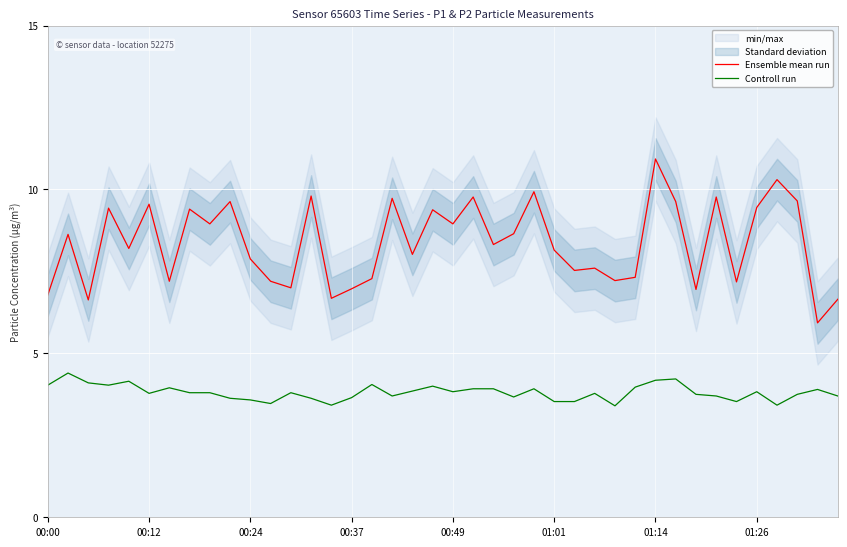

What is the difference between the second highest and minimum values in the Ensemble mean run series?

4.4